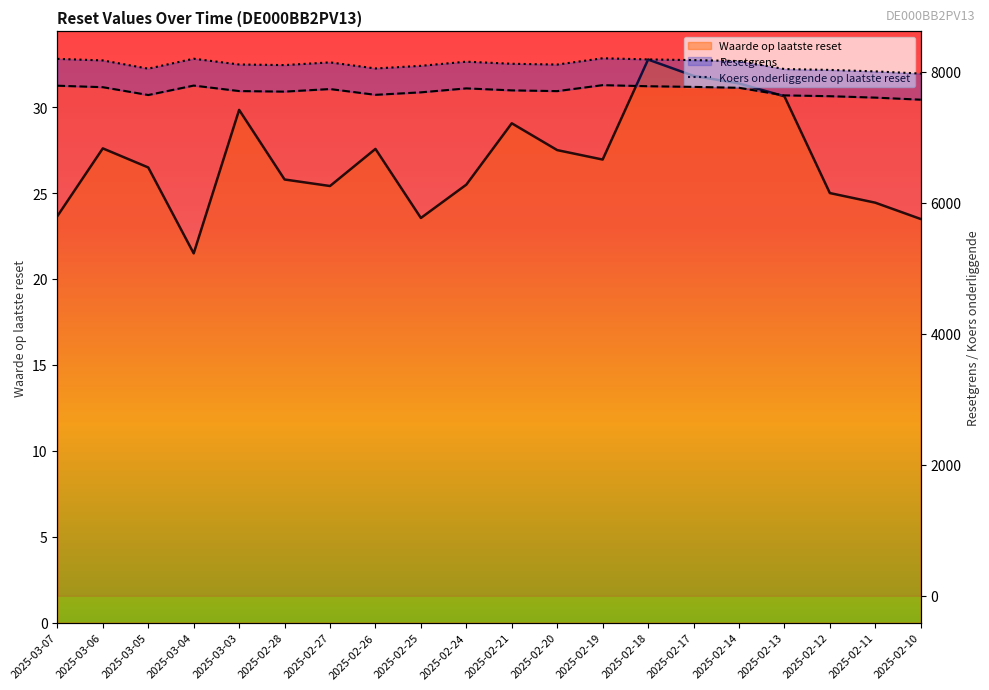

Reading left to right, what are all the values shown in this chart?

Waarde op laatste reset: 2025-03-07=23.7	2025-03-06=27.6	2025-03-05=26.5	2025-03-04=21.5	2025-03-03=29.8	2025-02-28=25.8	2025-02-27=25.4	2025-02-26=27.6	2025-02-25=23.6	2025-02-24=25.5	2025-02-21=29.1	2025-02-20=27.5	2025-02-19=26.9	2025-02-18=32.8	2025-02-17=31.8	2025-02-14=31.4	2025-02-13=30.6	2025-02-12=25.0	2025-02-11=24.4	2025-02-10=23.5
Resetgrens: 2025-03-07=7787.8	2025-03-06=7765.1	2025-03-05=7645.5	2025-03-04=7789.7	2025-03-03=7706.0	2025-02-28=7697.4	2025-02-27=7736.7	2025-02-26=7648.5	2025-02-25=7686.4	2025-02-24=7746.8	2025-02-21=7716.5	2025-02-20=7705.0	2025-02-19=7796.2	2025-02-18=7779.7	2025-02-17=7769.6	2025-02-14=7755.9	2025-02-13=7640.1	2025-02-12=7627.5	2025-02-11=7605.9	2025-02-10=7574.4
Koers onderliggende op laatste reset: 2025-03-07=8197.7	2025-03-06=8173.8	2025-03-05=8047.9	2025-03-04=8199.7	2025-03-03=8111.6	2025-02-28=8102.5	2025-02-27=8143.9	2025-02-26=8051.1	2025-02-25=8091.0	2025-02-24=8154.5	2025-02-21=8122.6	2025-02-20=8110.5	2025-02-19=8206.6	2025-02-18=8189.1	2025-02-17=8178.5	2025-02-14=8164.1	2025-02-13=8042.2	2025-02-12=8028.9	2025-02-11=8006.2	2025-02-10=7973.0